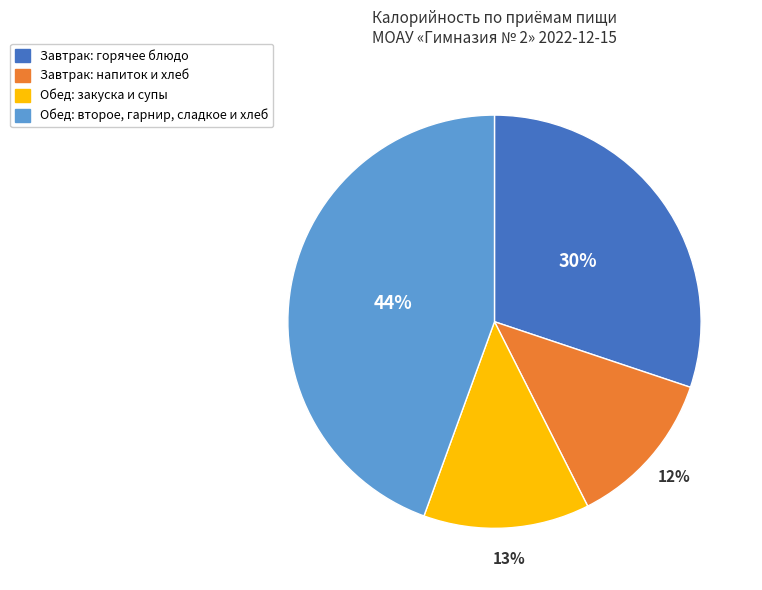

To the nearest percent, what is the difference between the largest and smallest slice percentages?

32%